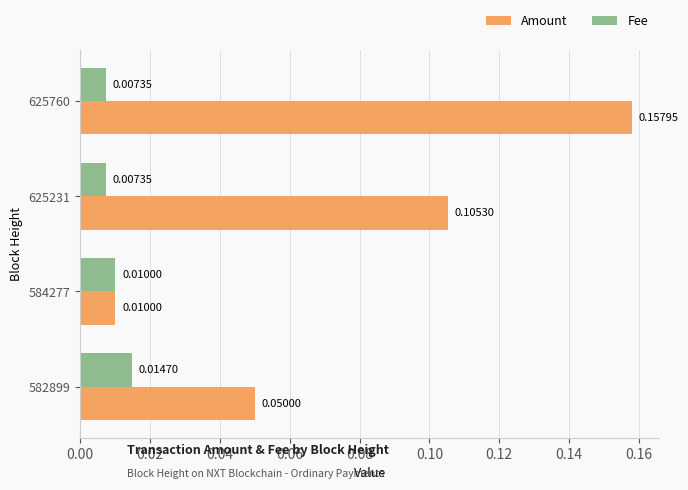

List the series in order of their overall mean, highest first.

Amount, Fee